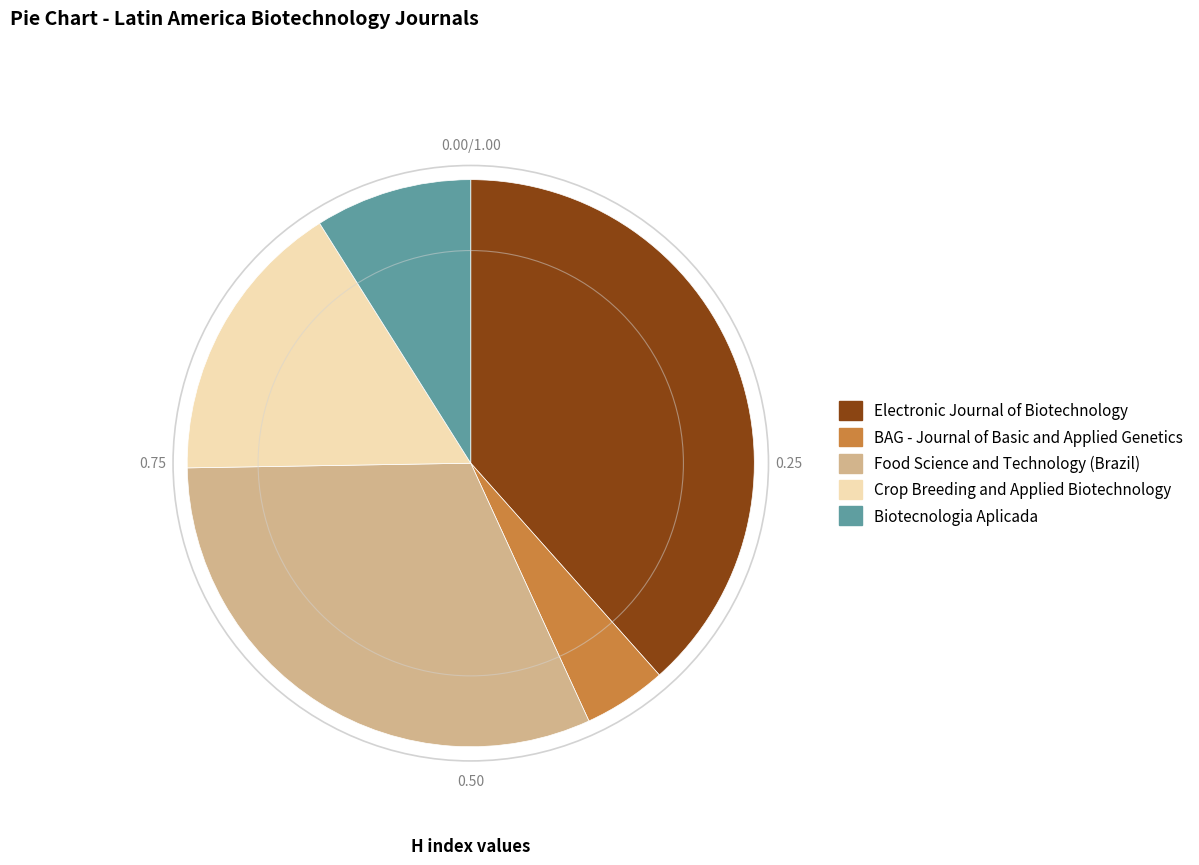

Is there any slice that represents more than half of the pie?

No